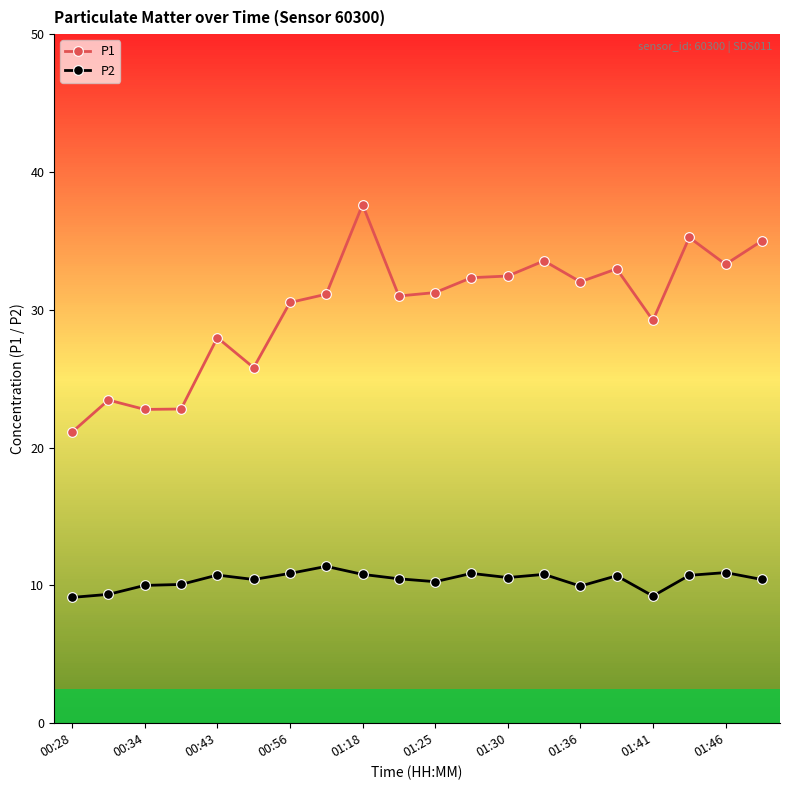

What is the smallest value displayed?

9.1